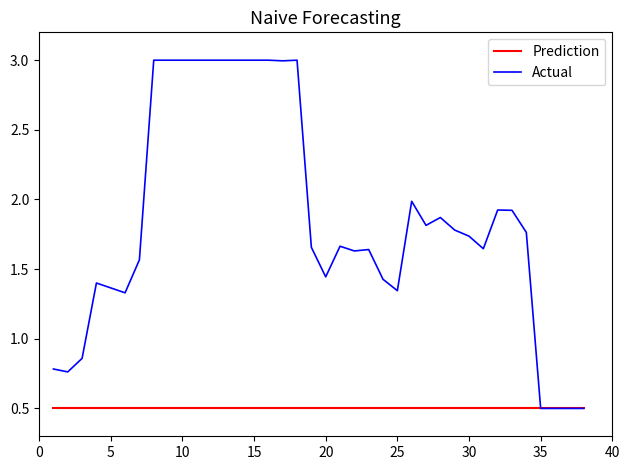

Which series has the widest spread of values?

Actual